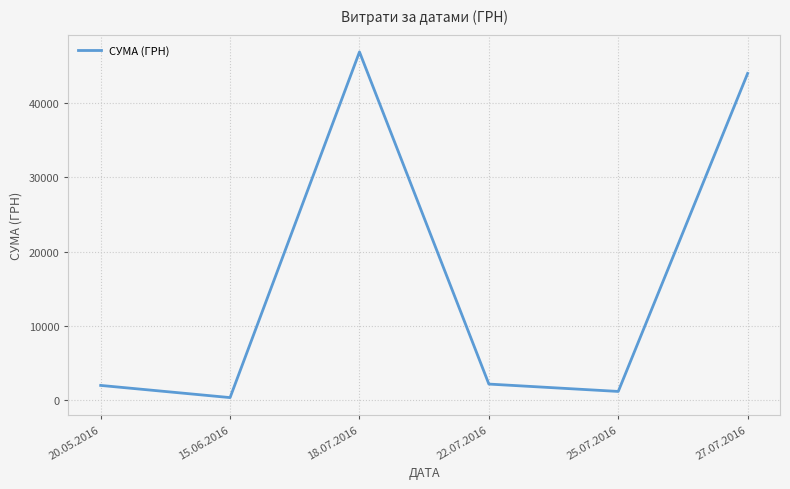

Which has a higher value, 27.07.2016 or 18.07.2016?

18.07.2016